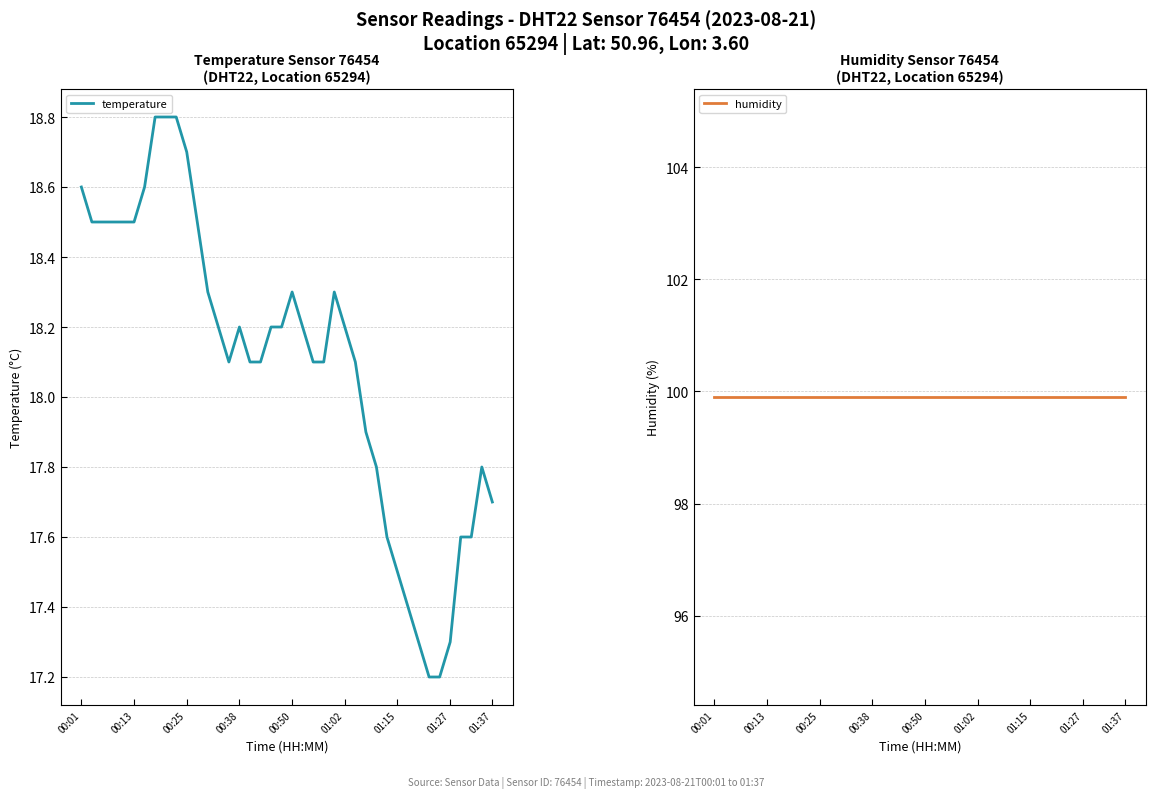

Where does the temperature series first go above 18?

00:01